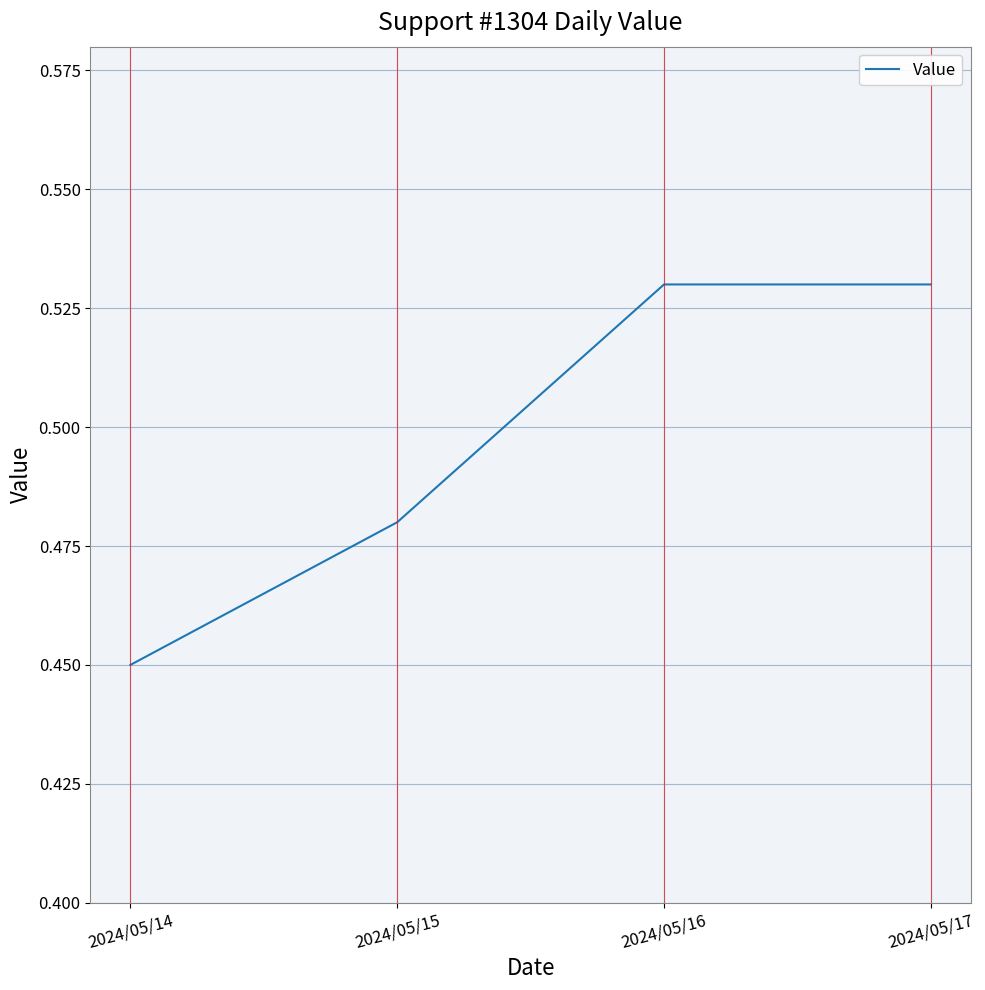

At which label is the value closest to 0?

2024/05/14